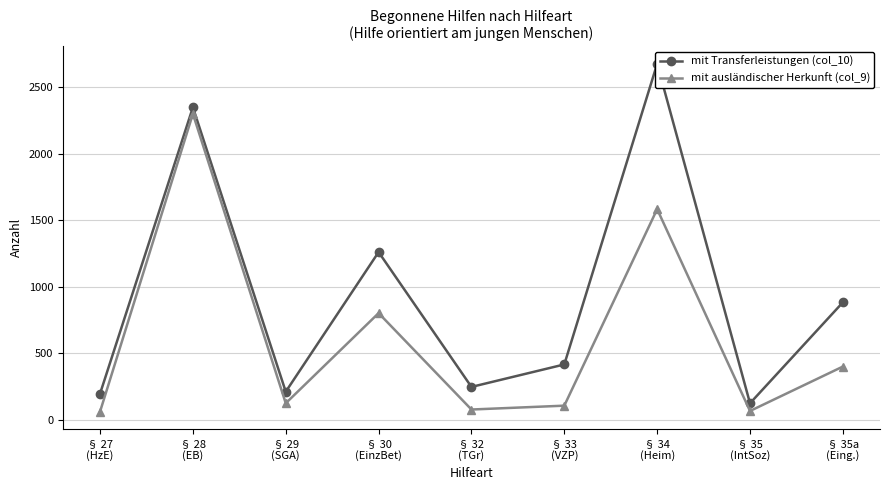

True or false: mit Transferleistungen (col_10) and mit ausländischer Herkunft (col_9) intersect in this chart.

False